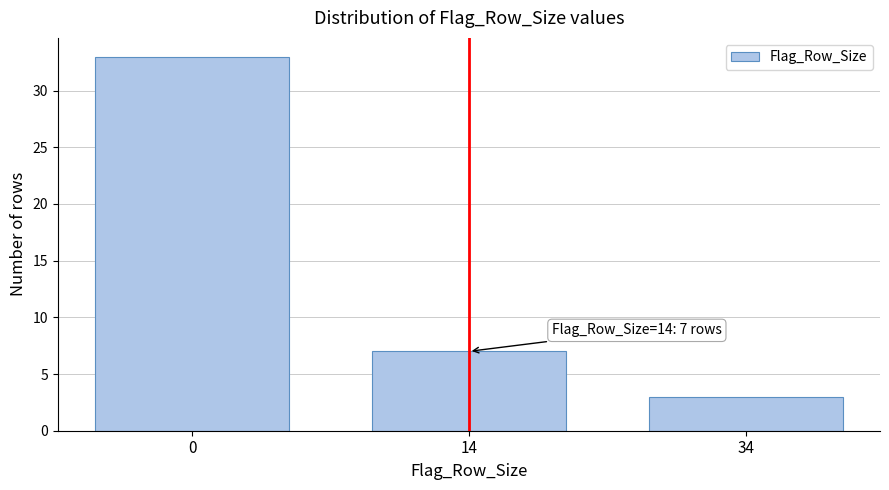

Reading left to right, list all the values displayed in this chart.

0=33	14=7	34=3